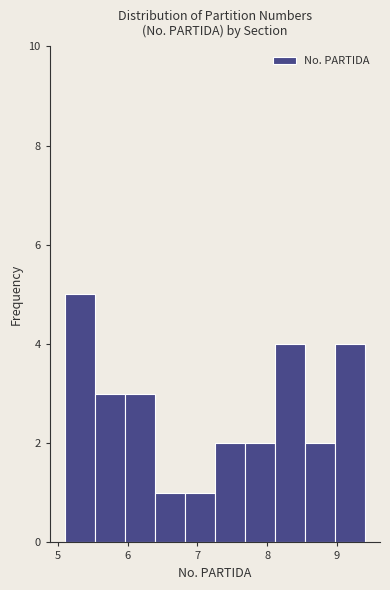

Over which range of the x-axis is the bar tallest?

5.10 to 5.53